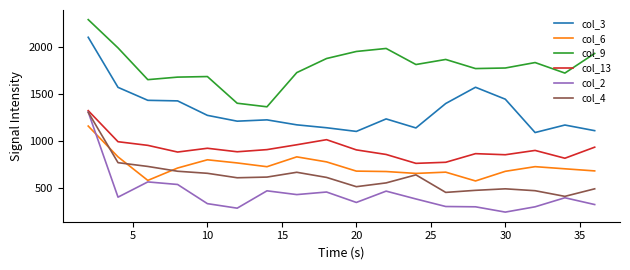

True or false: col_2 and col_3 intersect in this chart.

False